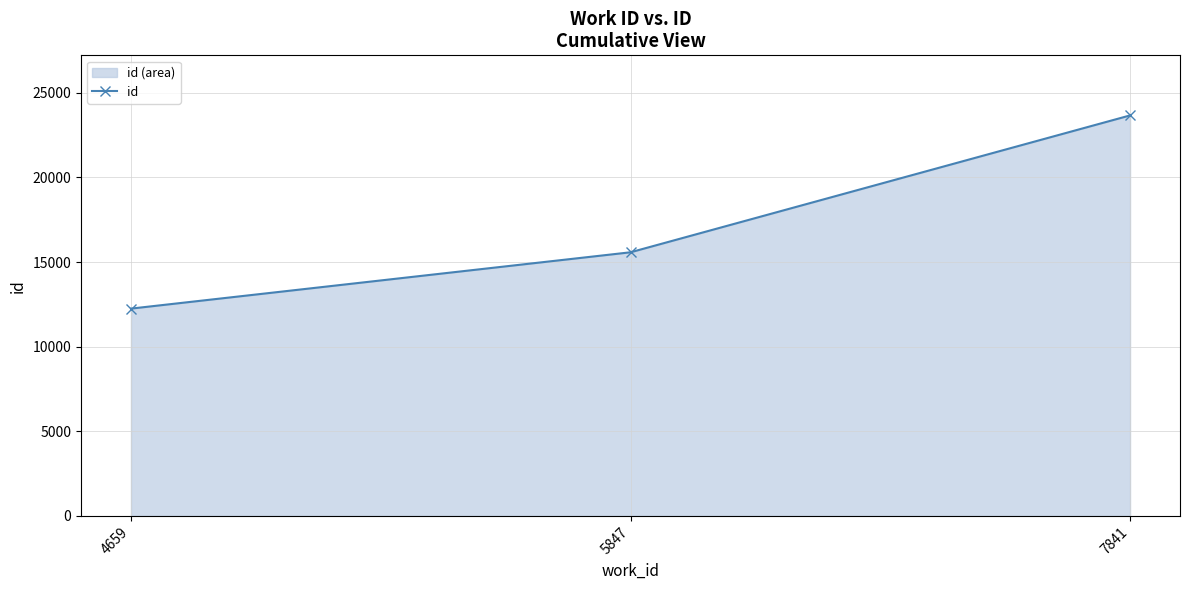

What is the change in value from 5847 to 7841?

+8084